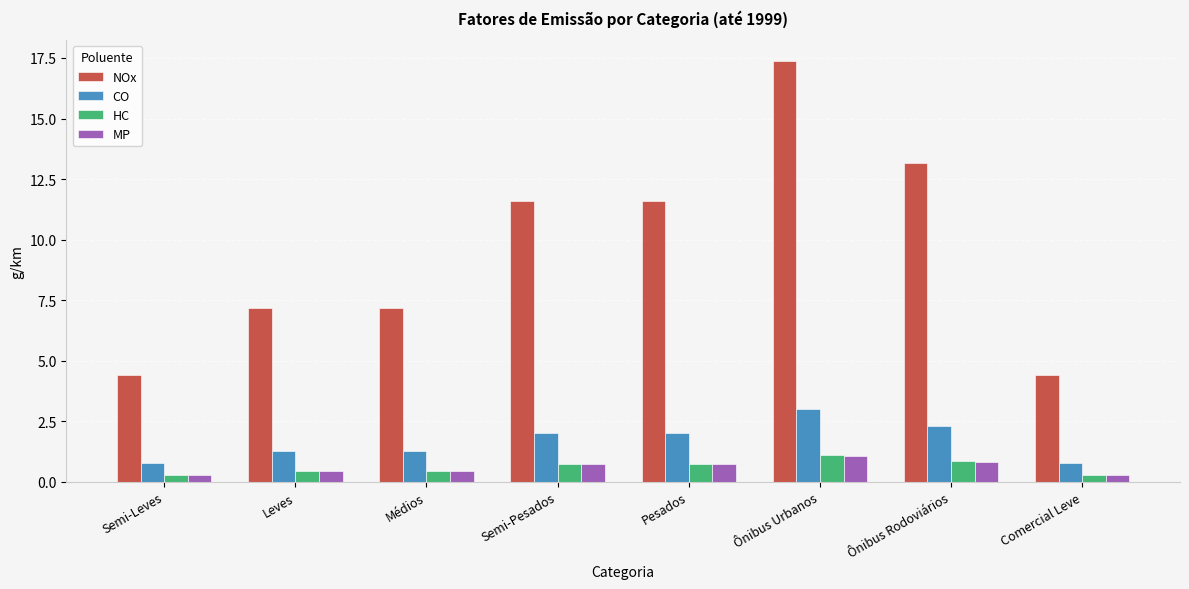

What is the label of the 6th bar from the left?

Ônibus Urbanos